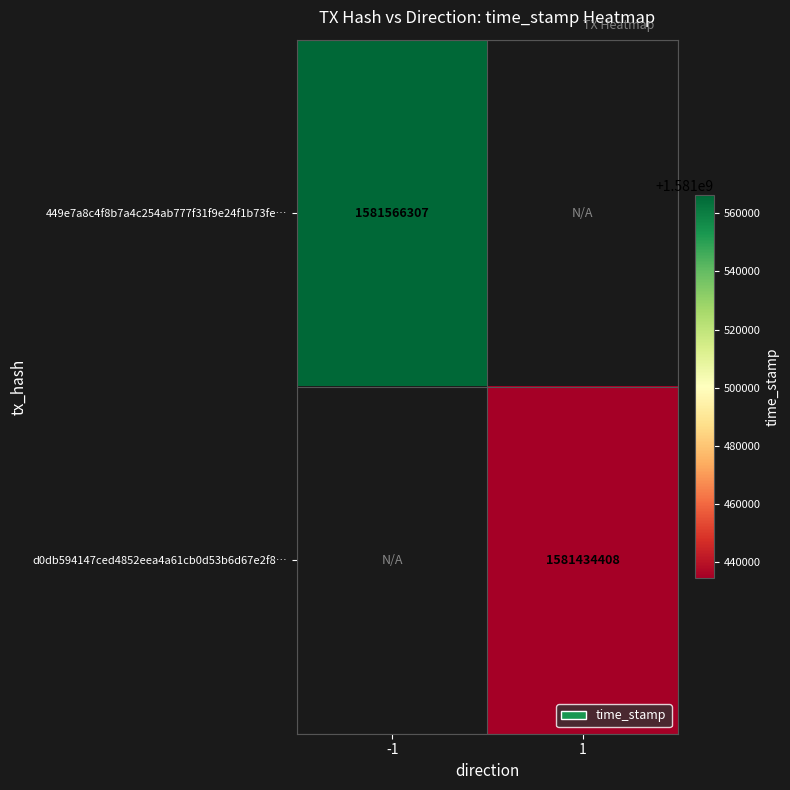

The 449e7a8c4f8b7a4c254ab777f31f9e24f1b73fe… series shows 332266158.2 at -1. True or false?

False